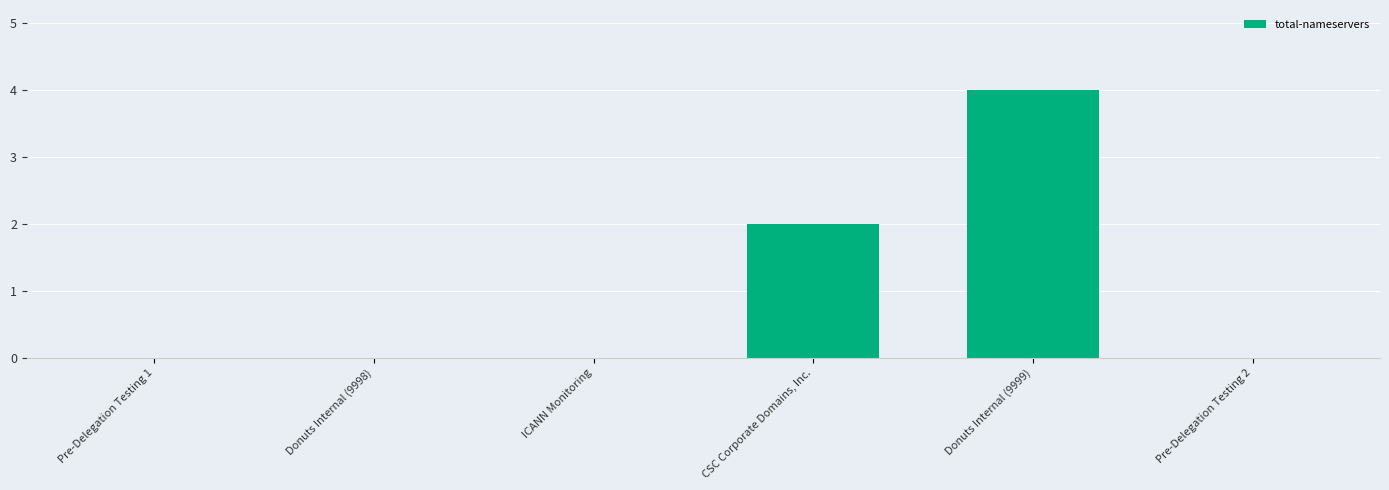

What is the sum of all values?

6